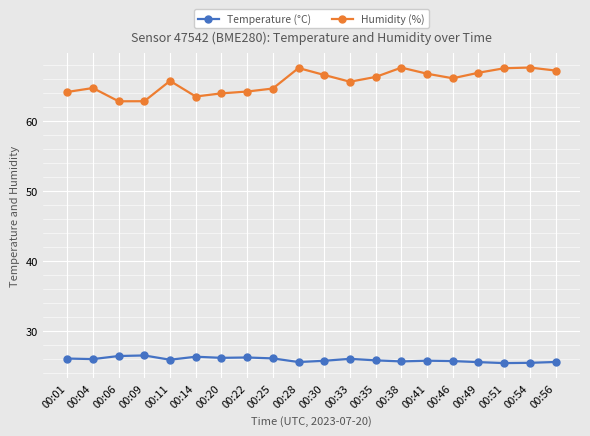

Where does the Humidity (%) series first go above 66?

00:28